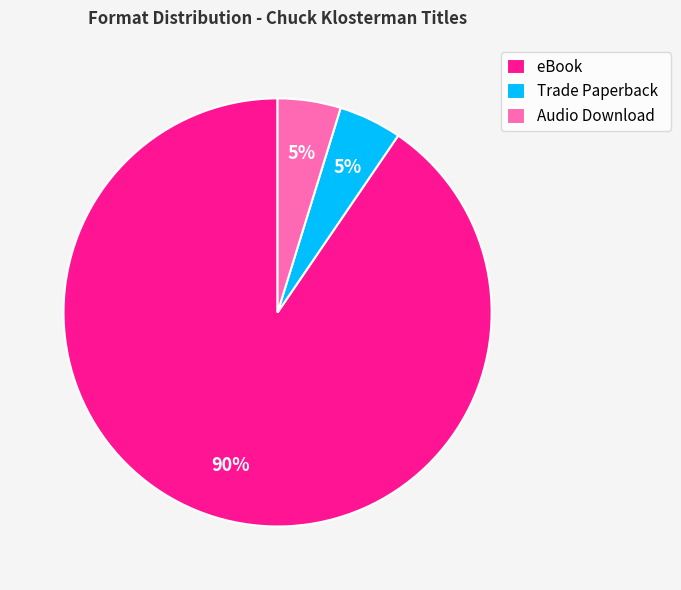

To the nearest percent, what percentage of the pie is Trade Paperback?

5%